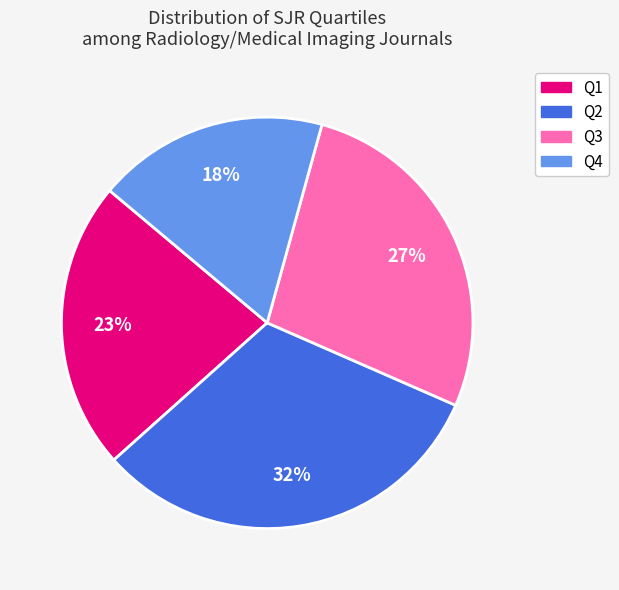

Between Q1 and Q2, which is larger?

Q2